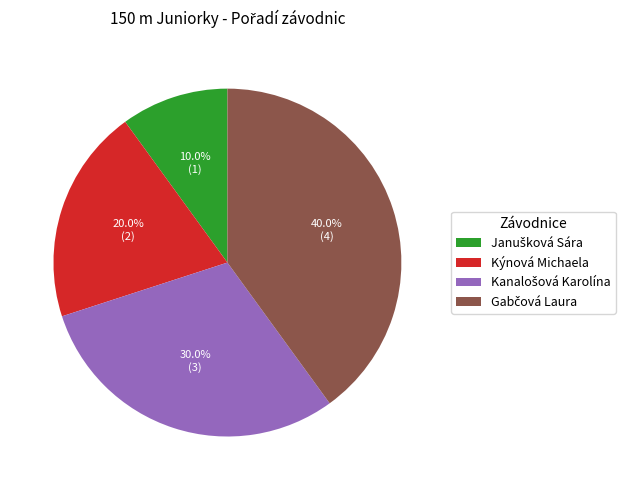

Does any single category account for the majority?

No